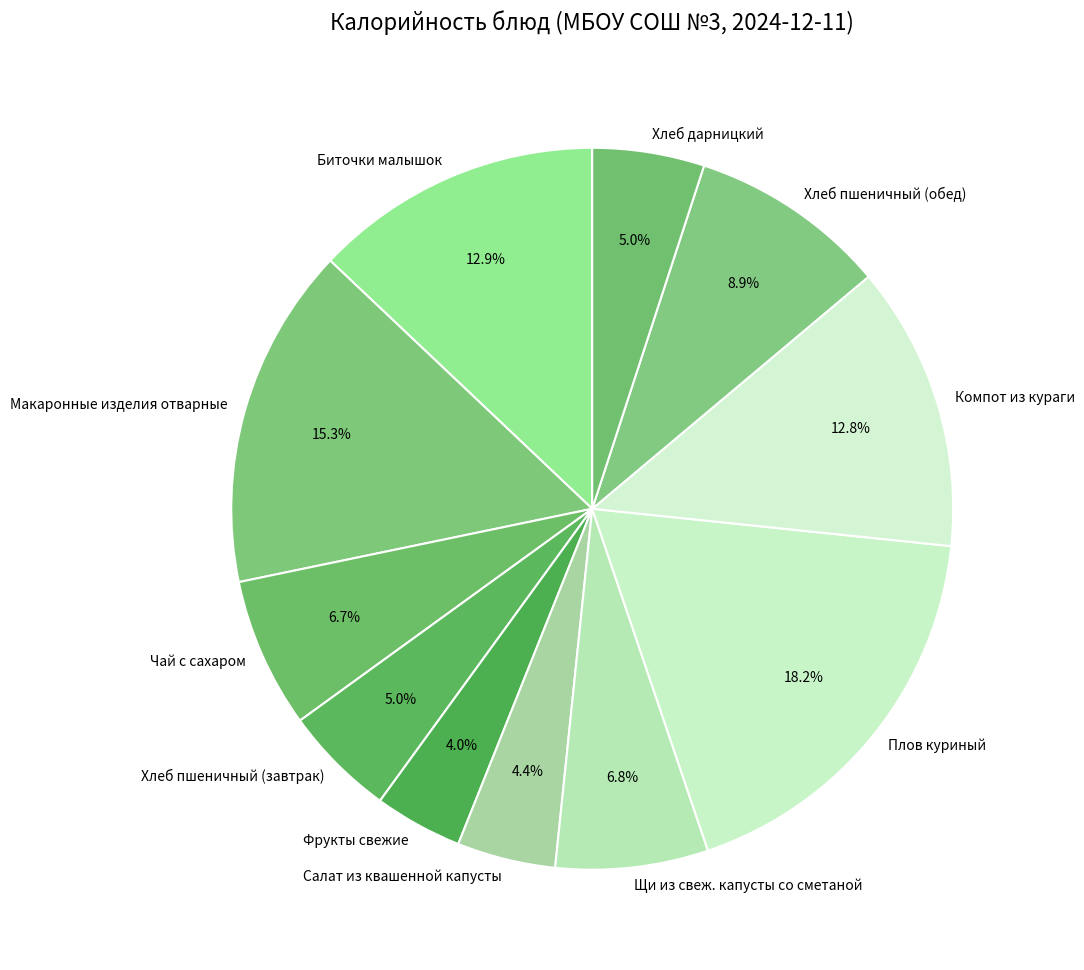

What percentage is the Компот из кураги slice, to the nearest percent?

13%